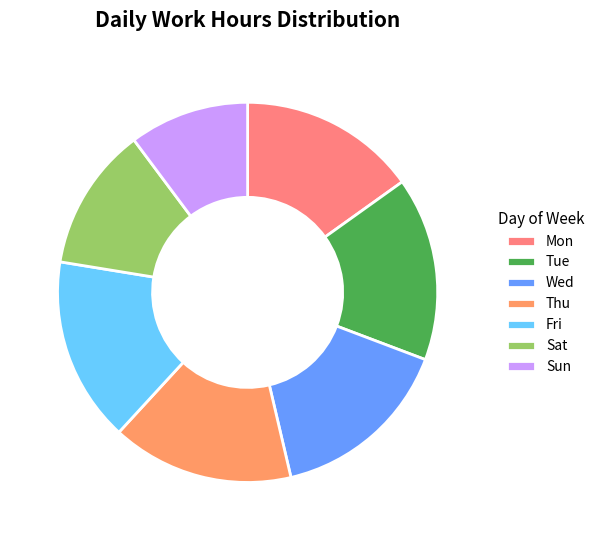

Is it true that Mon is 15% of the pie?

True